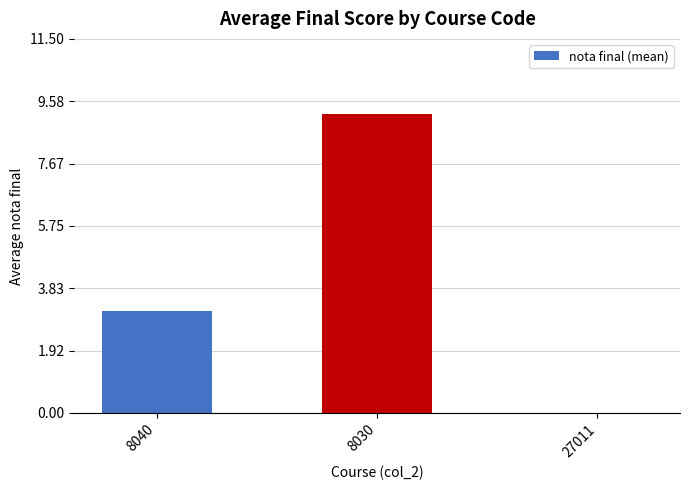

At which label does the data first exceed 3?

8040